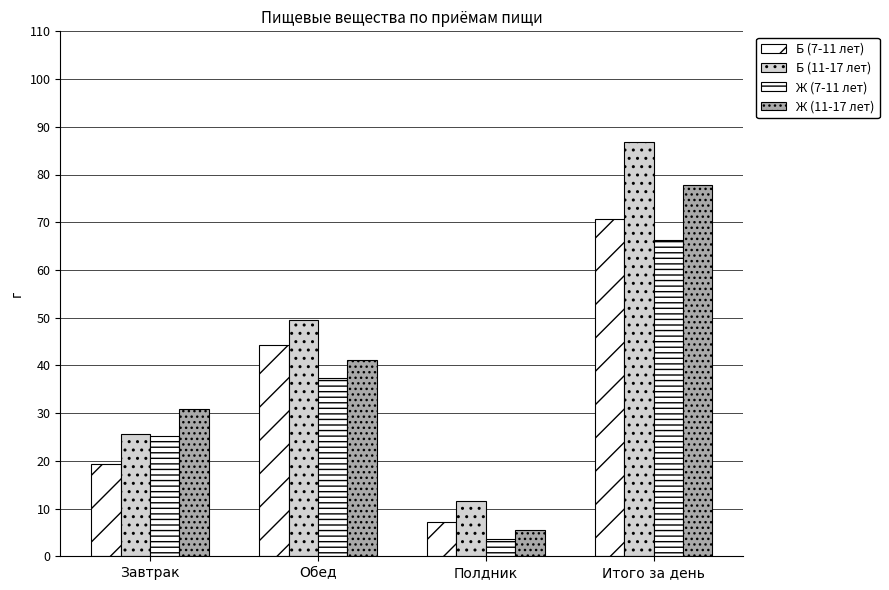

Is it true that Б (11-17 лет) equals 12.4 at Завтрак?

False